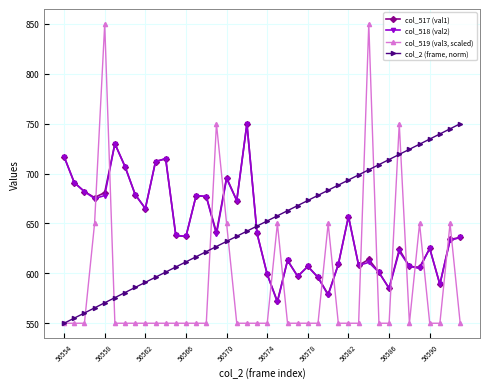

True or false: col_519 (val3, scaled) and col_517 (val1) cross at least once.

True